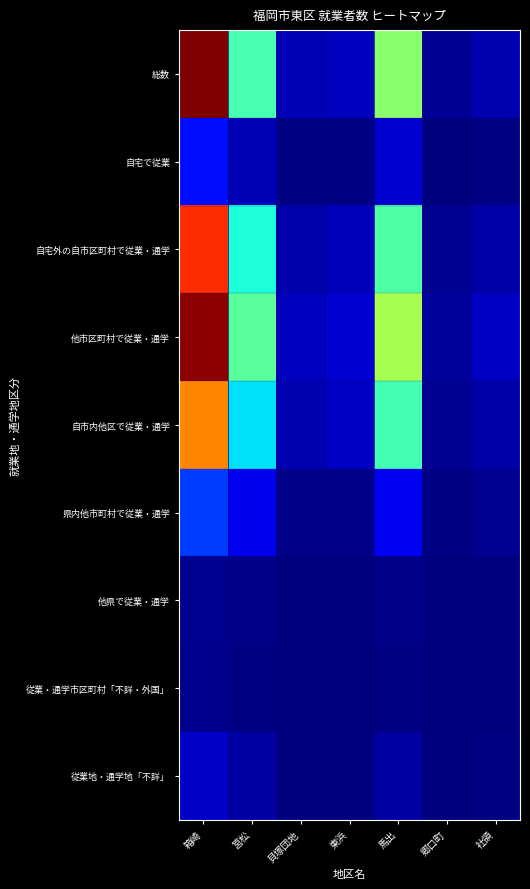

Reading left to right, extract all data points from this chart.

総数: 箱崎=4919	筥松=2140	貝塚団地=236	東浜=287	馬出=2538	郷口町=107	社領=230
自宅で従業: 箱崎=682	筥松=247	貝塚団地=26	東浜=35	馬出=347	郷口町=14	社領=38
自宅外の自市区町村で従業・通学: 箱崎=4237	筥松=1893	貝塚団地=210	東浜=252	馬出=2191	郷口町=93	社領=192
他市区町村で従業・通学: 箱崎=4855	筥松=2267	貝塚団地=286	東浜=362	馬出=2720	郷口町=120	社領=289
自市内他区で従業・通学: 箱崎=3782	筥松=1710	貝塚団地=225	東浜=298	馬出=2122	郷口町=89	社領=182
県内他市町村で従業・通学: 箱崎=916	筥松=490	貝塚団地=56	東浜=55	馬出=518	郷口町=29	社領=94
他県で従業・通学: 箱崎=87	筥松=41	貝塚団地=4	東浜=8	馬出=43	郷口町=0	社領=10
従業・通学市区町村「不詳・外国」: 箱崎=70	筥松=26	貝塚団地=1	東浜=1	馬出=37	郷口町=2	社領=3
従業地・通学地「不詳」: 箱崎=312	筥松=165	貝塚団地=17	東浜=16	馬出=162	郷口町=11	社領=20